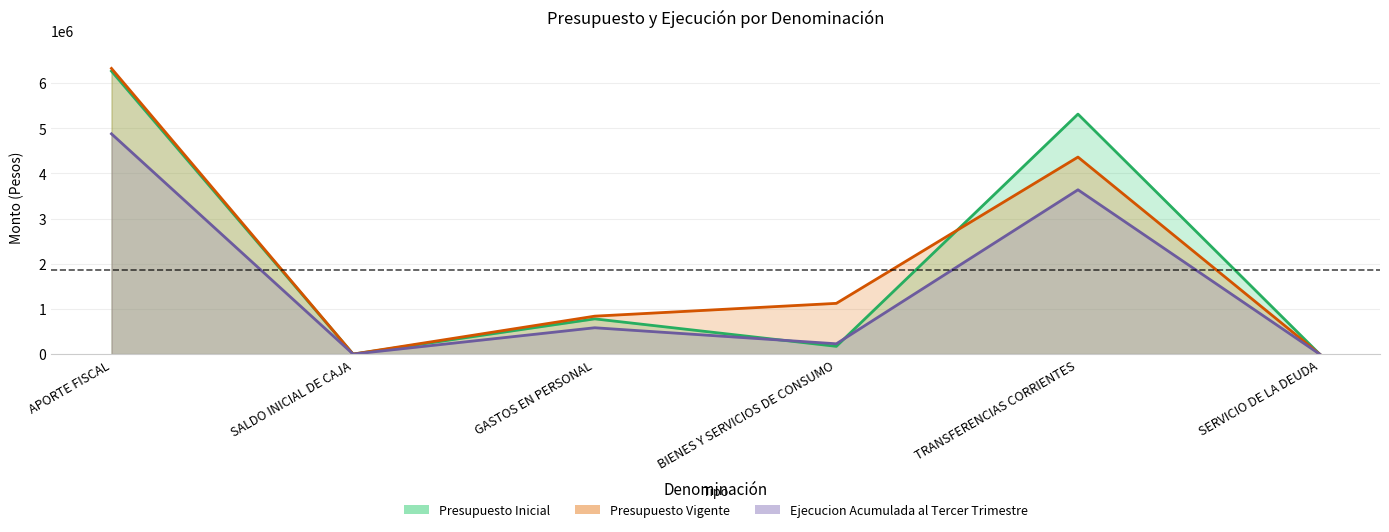

What position from the right is SALDO INICIAL DE CAJA?

5